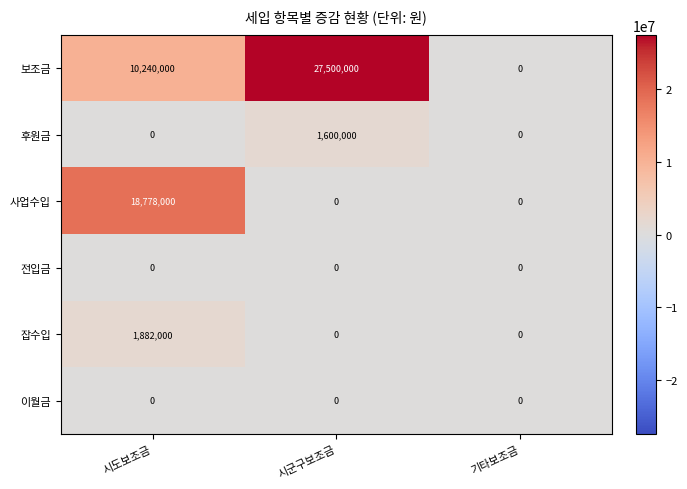

The 후원금 series shows 827760 at 기타보조금. True or false?

False